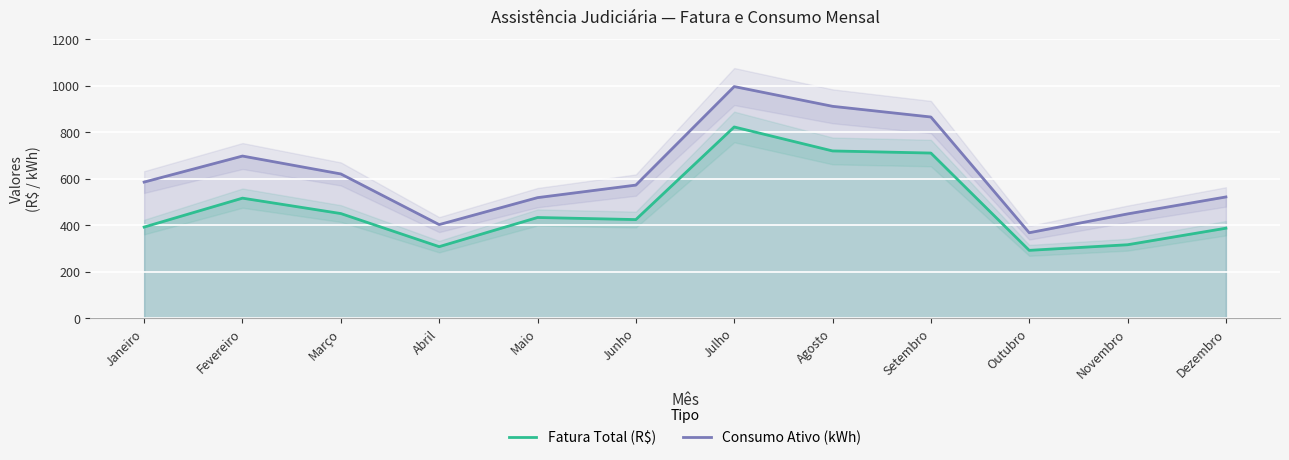

Which series has the largest total across all categories?

Consumo Ativo (kWh)